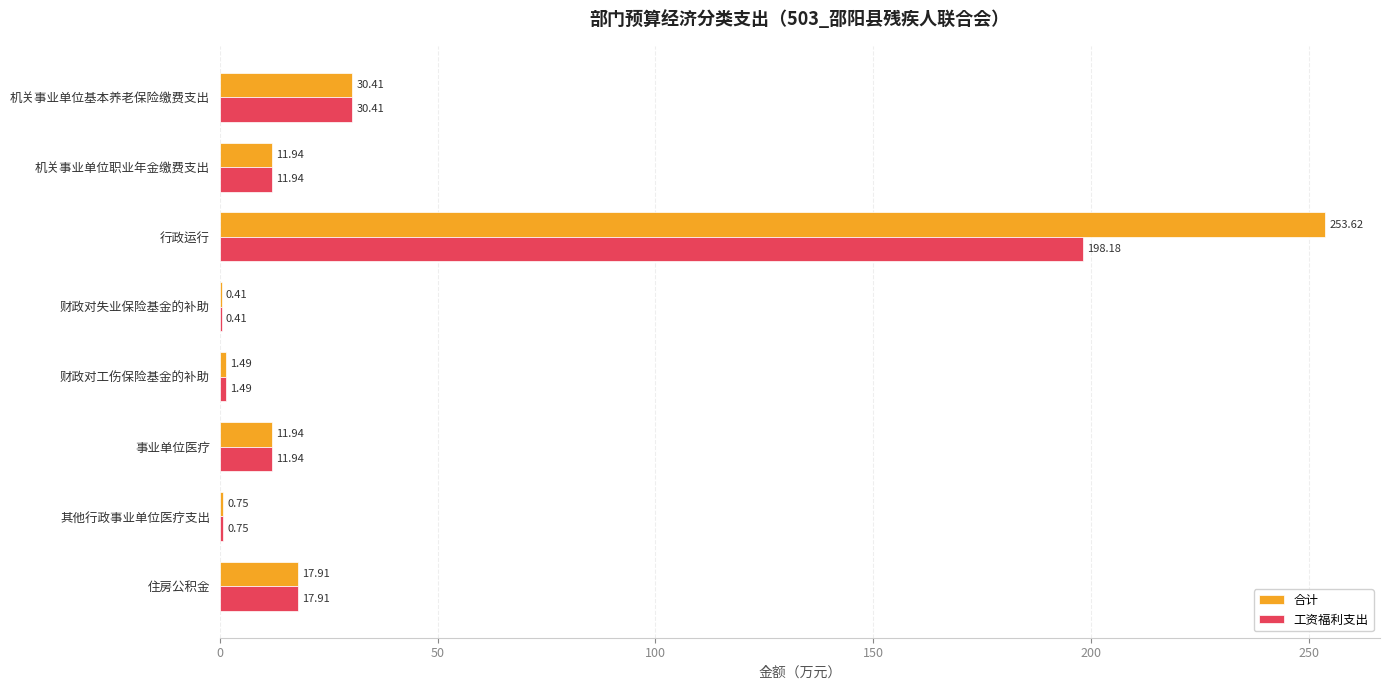

Which series has the largest total across all categories?

合计